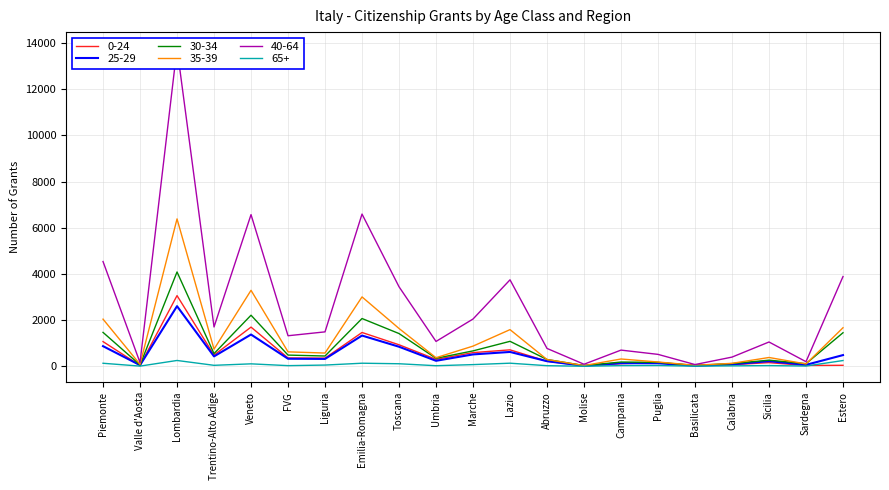

How many interior local valleys does the 25-29 series have?

7